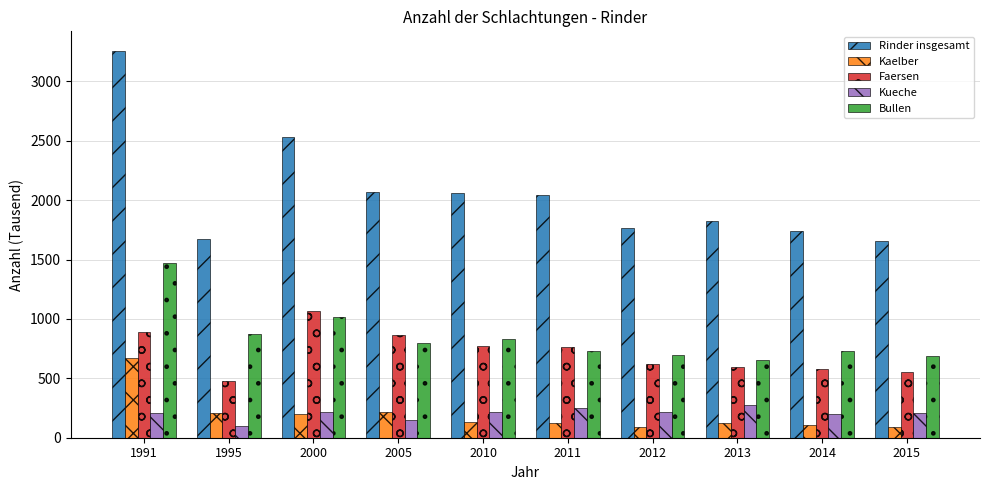

Rank the series by their maximum value, from lowest to highest.

Kueche, Kaelber, Faersen, Bullen, Rinder insgesamt